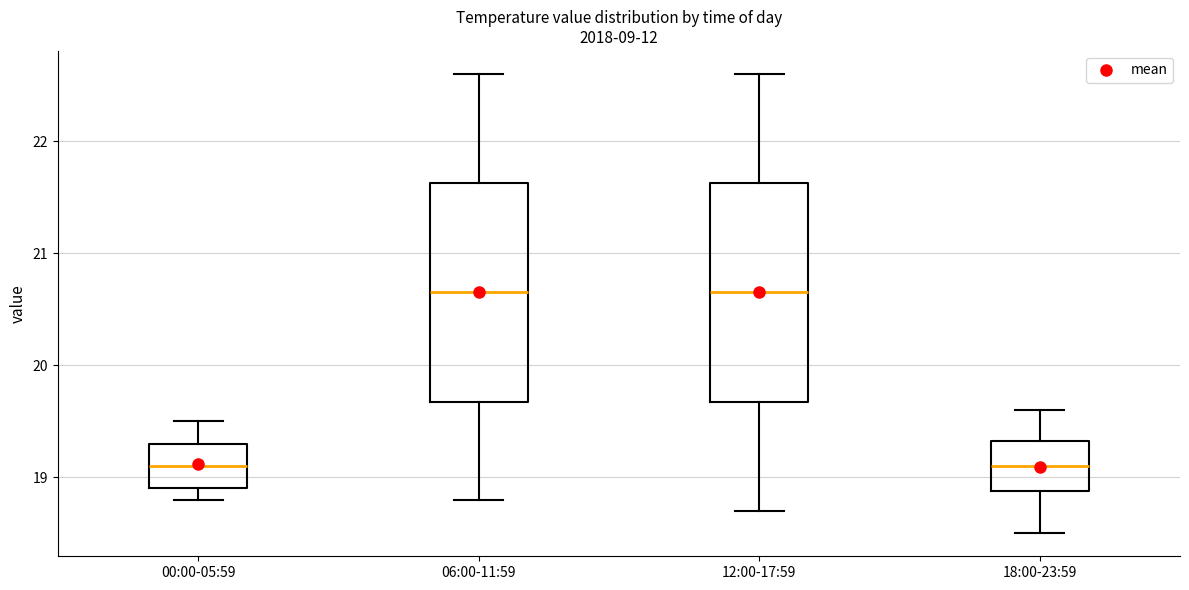

Reading left to right, read every box against the y-axis: the position of its median line, the range the box covers, and the ends of its whiskers. The values are not printed on the chart, so give them approximately, as read against the axis.

00:00-05:59: median 19.1, box 18.9 to 19.3, whiskers 18.8 to 19.5
06:00-11:59: median 20.7, box 19.7 to 21.6, whiskers 18.8 to 22.6
12:00-17:59: median 20.7, box 19.7 to 21.6, whiskers 18.7 to 22.6
18:00-23:59: median 19.1, box 18.9 to 19.3, whiskers 18.5 to 19.6